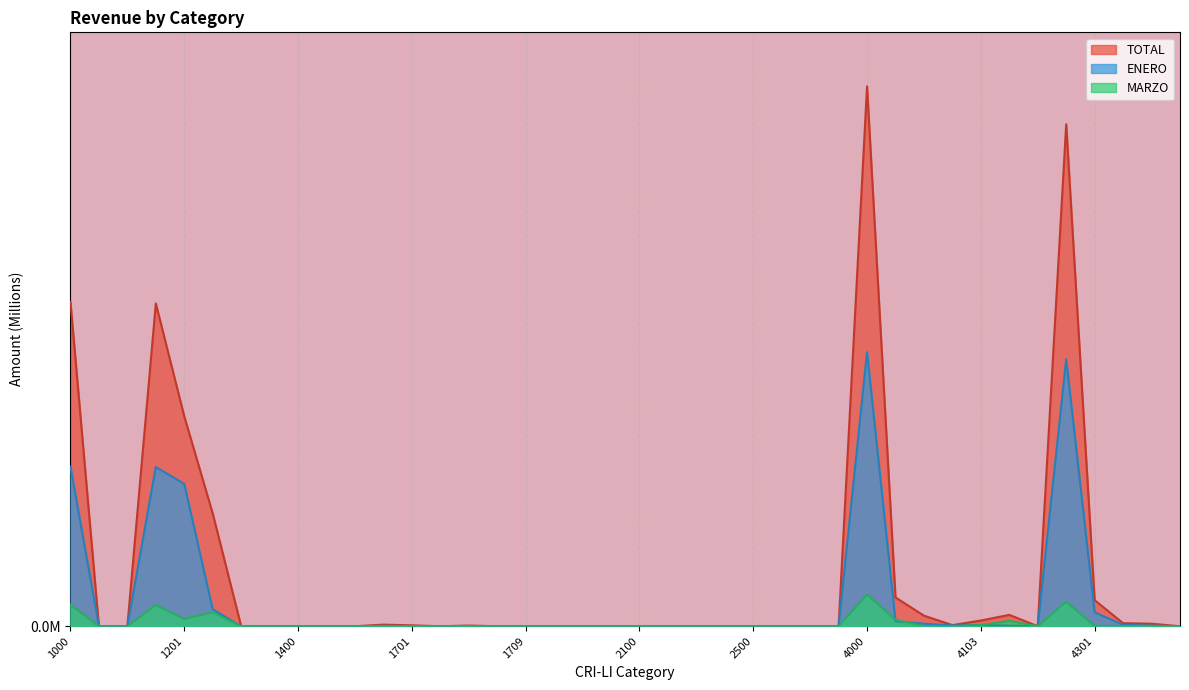

True or false: MARZO has more than 1 interior local peaks.

True